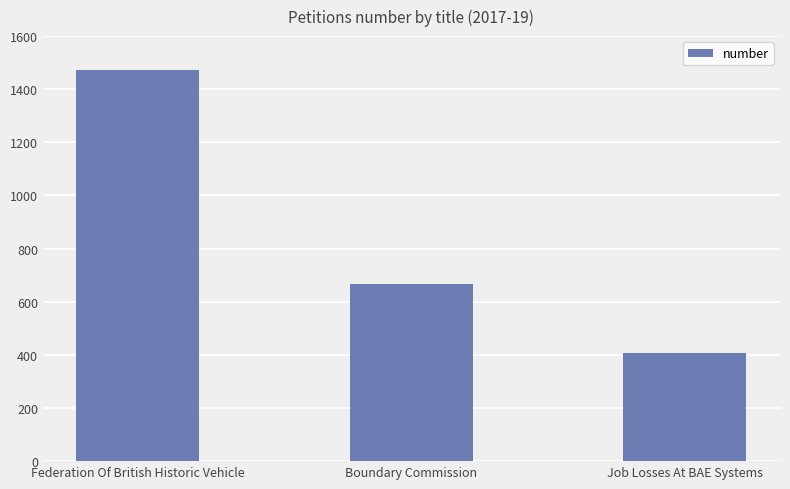

Are the bars grouped side by side (vs. stacked)?

No